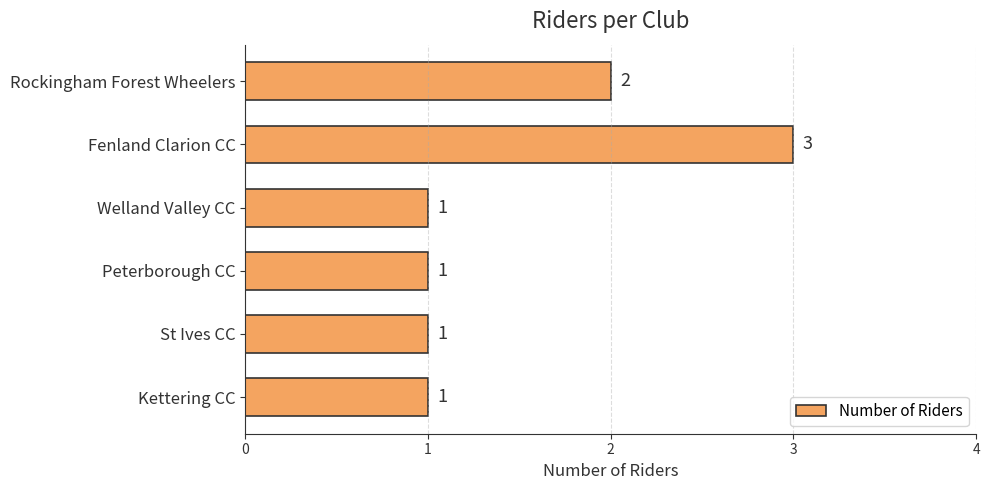

Reading top to bottom, what are all the values shown in this chart?

Rockingham Forest Wheelers=2	Fenland Clarion CC=3	Welland Valley CC=1	Peterborough CC=1	St Ives CC=1	Kettering CC=1